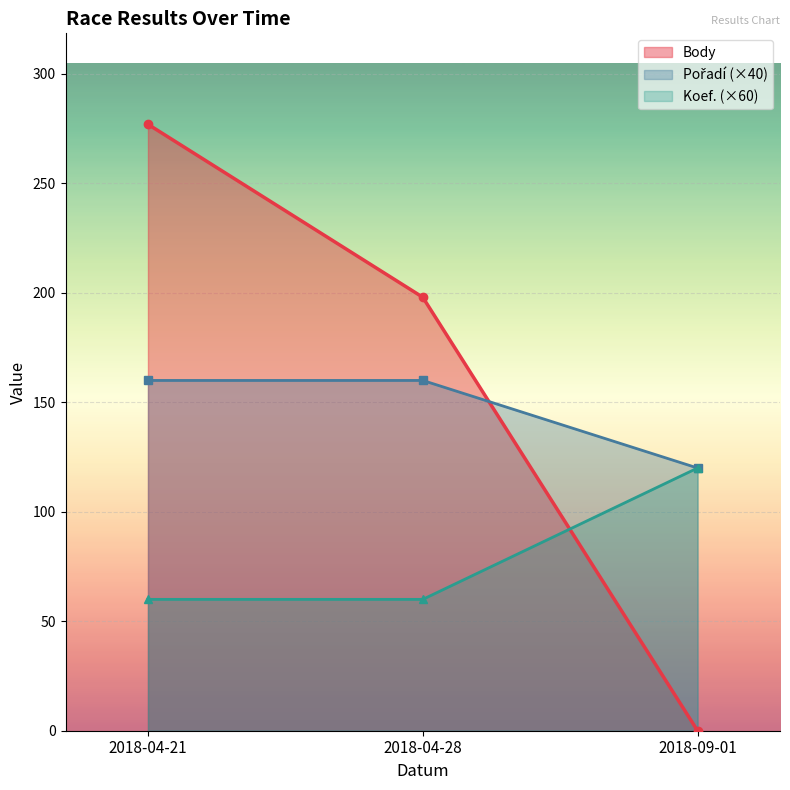

What is the difference between the maximum and minimum values in the Koef. series?

60